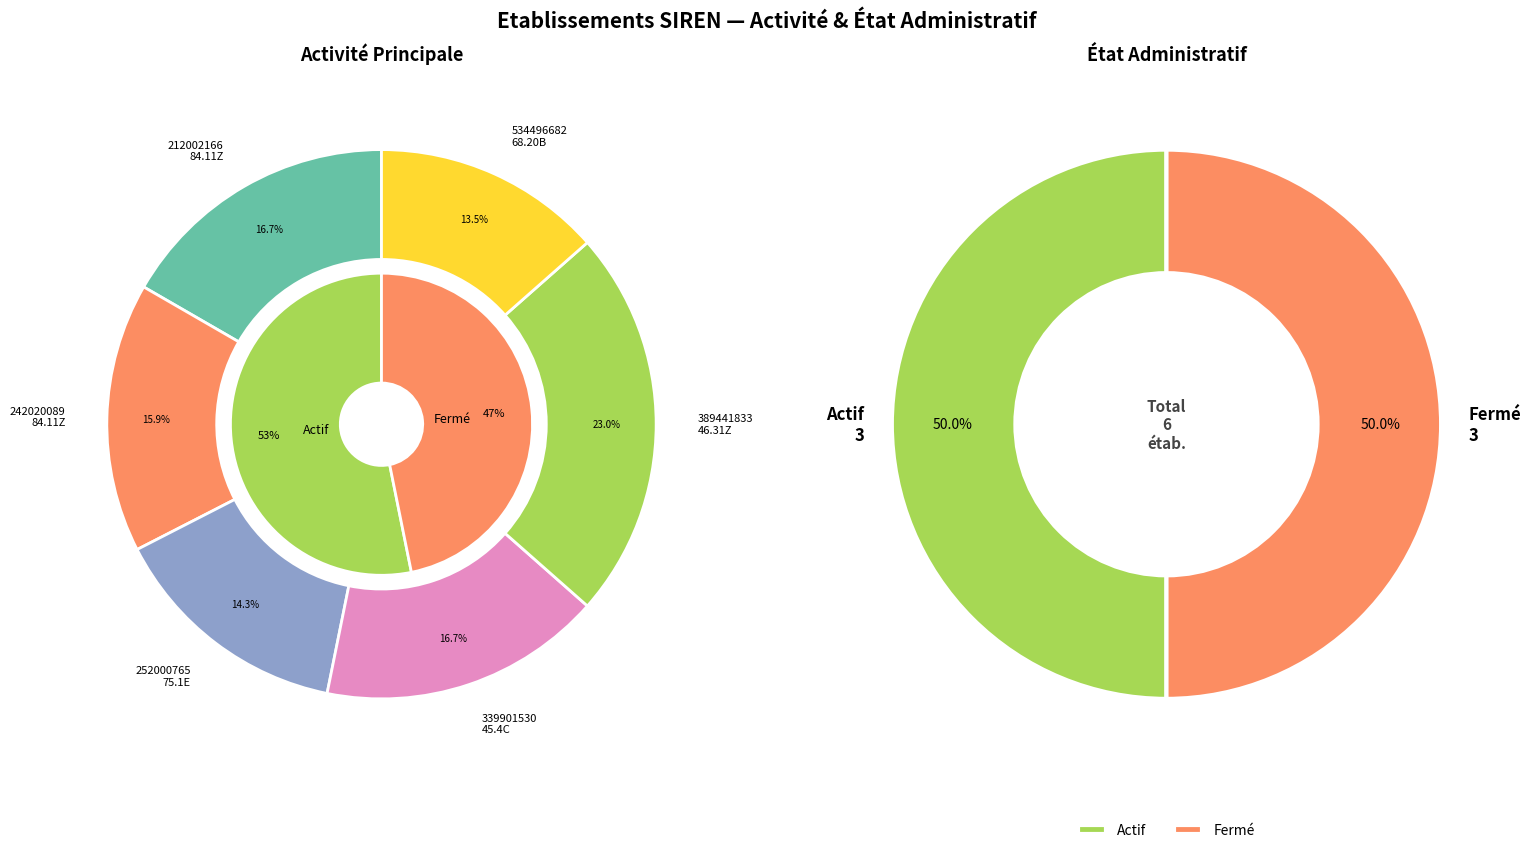

How many slices are in this pie chart?

6